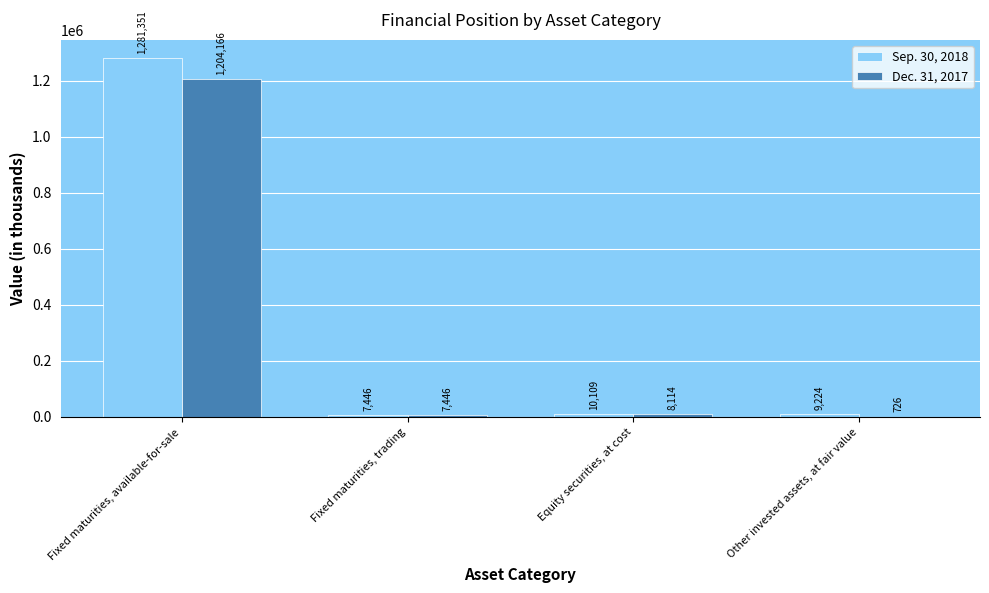

Which category has the highest value in the Sep. 30, 2018 series?

Fixed maturities, available-for-sale